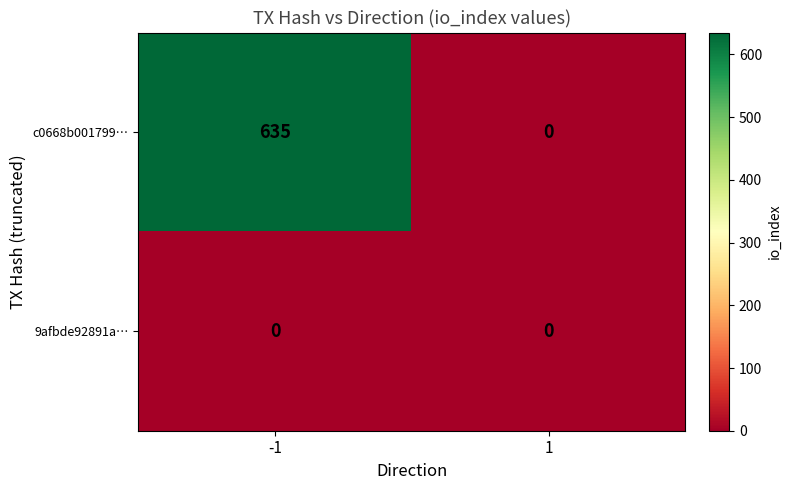

What value does the c0668b001799… series have at -1, to the nearest 10?

640